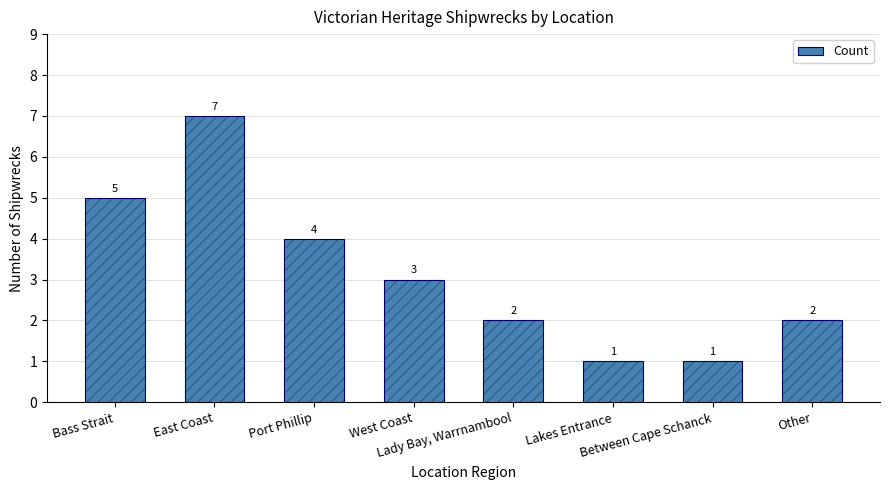

What is the change in value from West Coast to Other?

-1